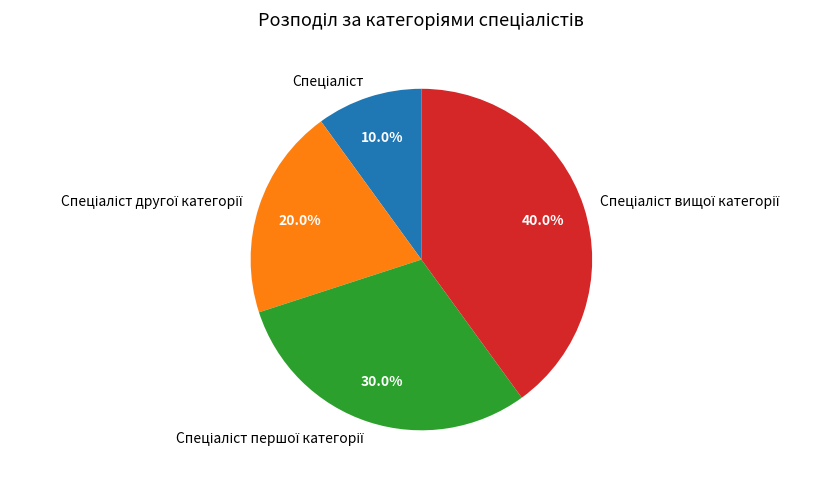

Is there any slice that represents more than half of the pie?

No